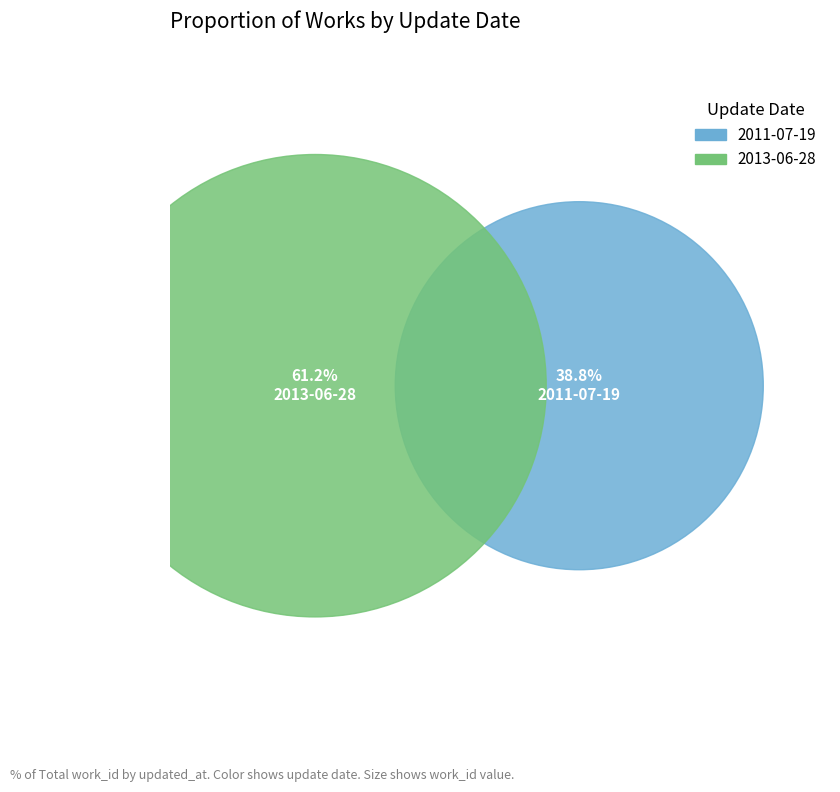

What percentage do 2013-06-28 and 2011-07-19 together represent?

100.0%